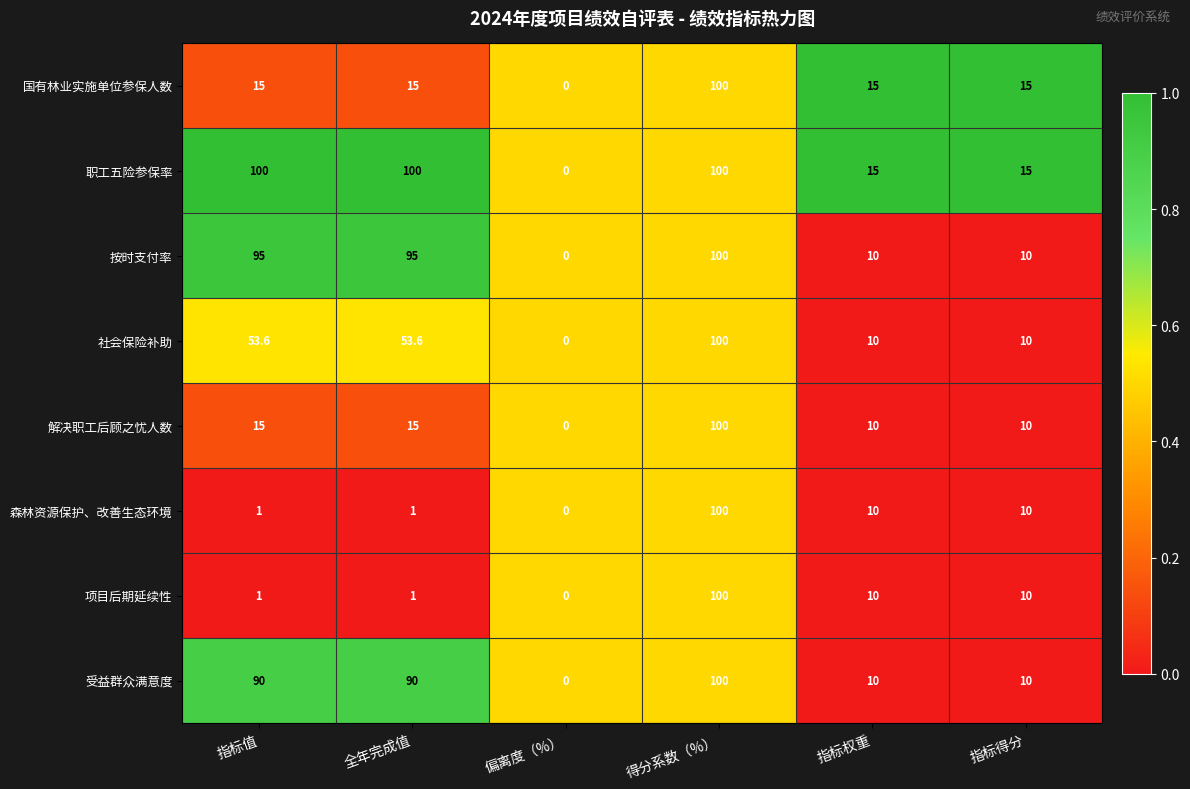

Which category has the highest value in the 按时支付率 series?

得分系数（%）